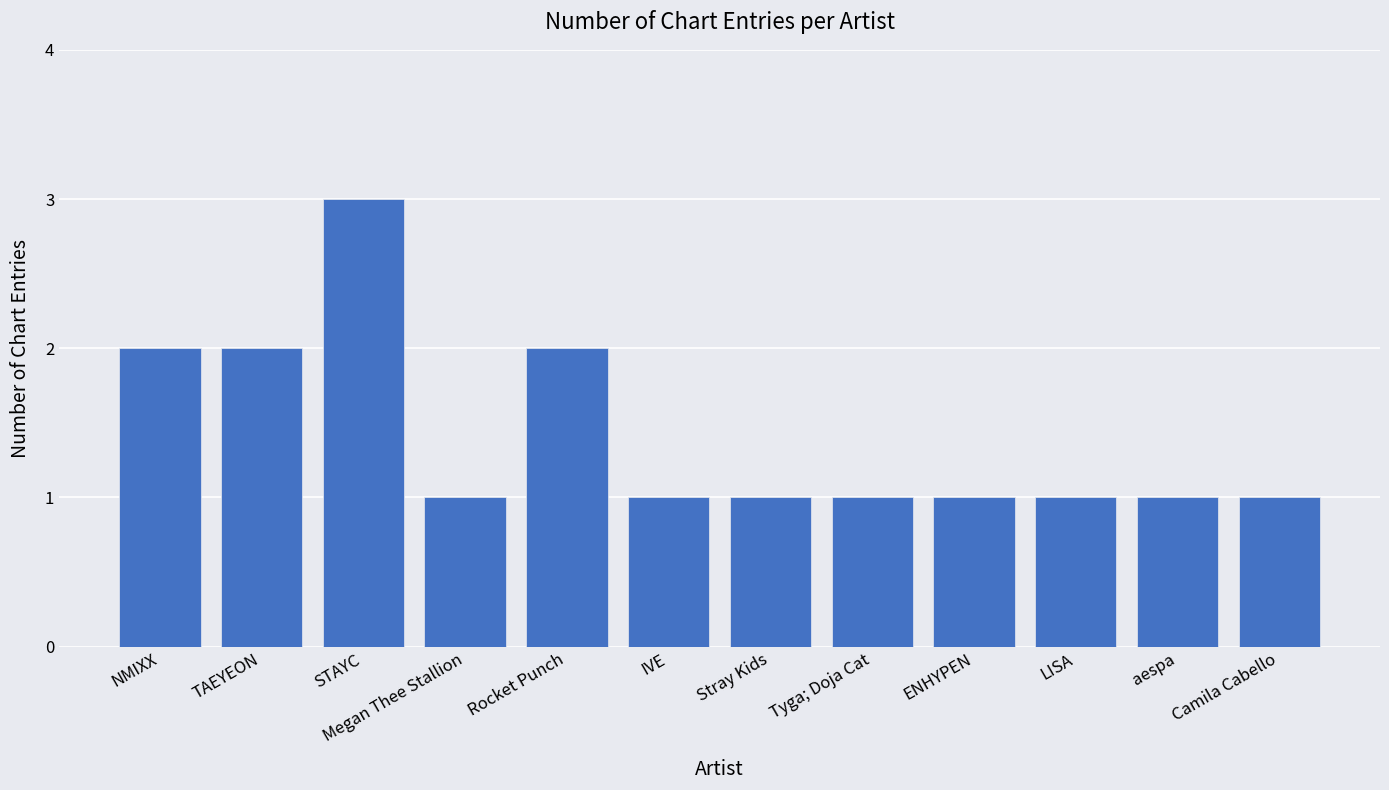

What is the difference between the maximum and minimum values?

2